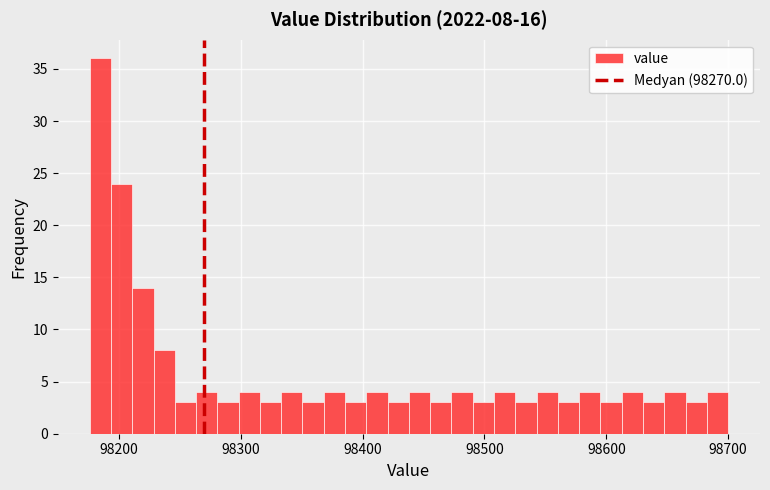

Around what value on the x-axis is the tallest bar? Give the approximate position of its centre, as read against the axis.

98180